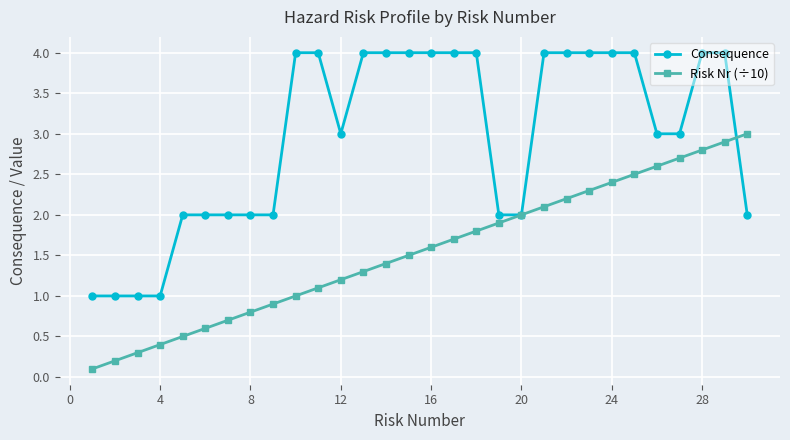

Rank the series by their maximum value, from lowest to highest.

Risk Nr (÷10), Consequence